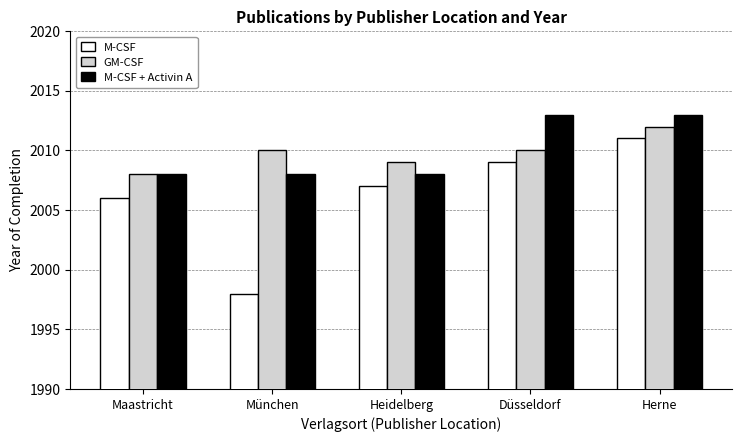

What are all the series names shown in the legend?

M-CSF, GM-CSF, M-CSF + Activin A